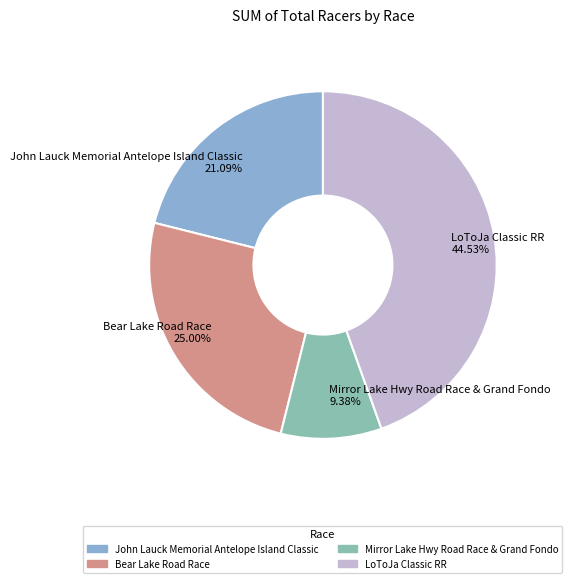

How much of the chart is everything except LoToJa Classic RR?

55.5%